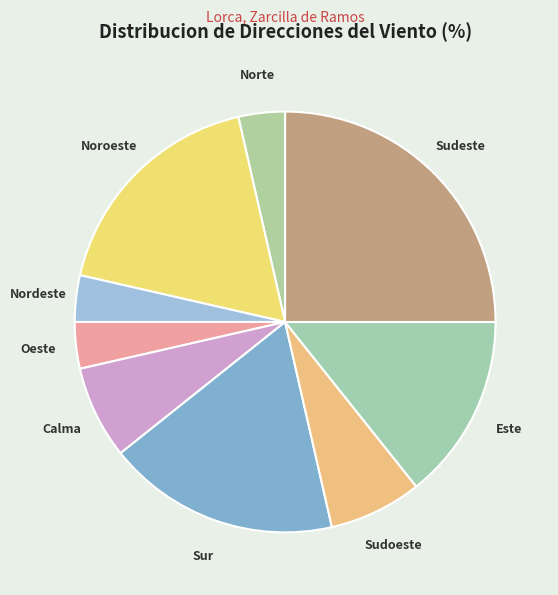

Between Este and Nordeste, which is larger?

Este